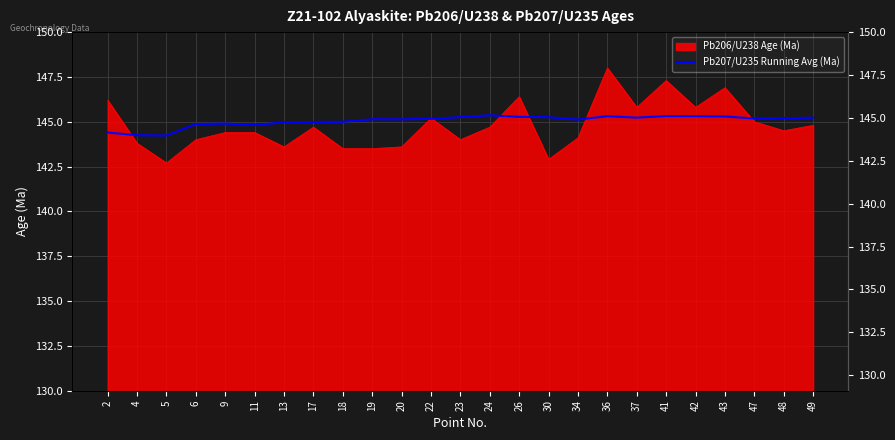

What is the change in value from 9 to 11?

-0.1